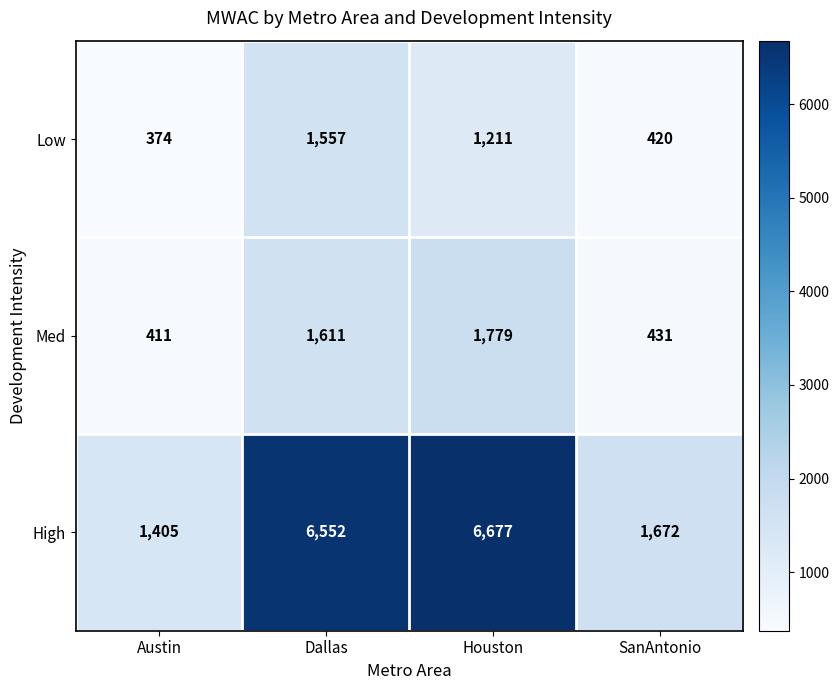

How many data points does each series have?

4